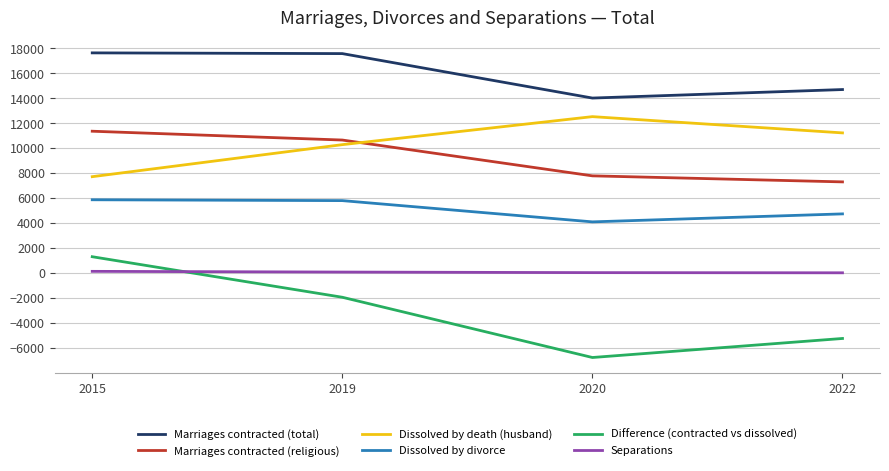

True or false: Marriages contracted (total) and Separations cross at least once.

False